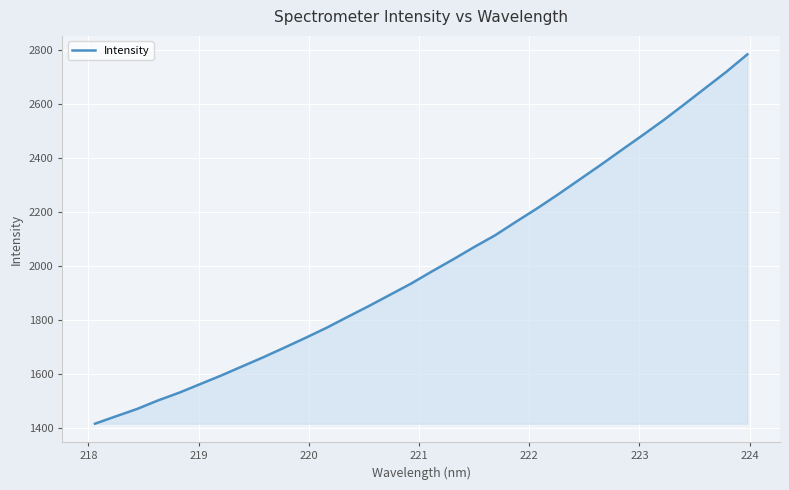

What is the difference between the maximum and minimum values?

1369.2